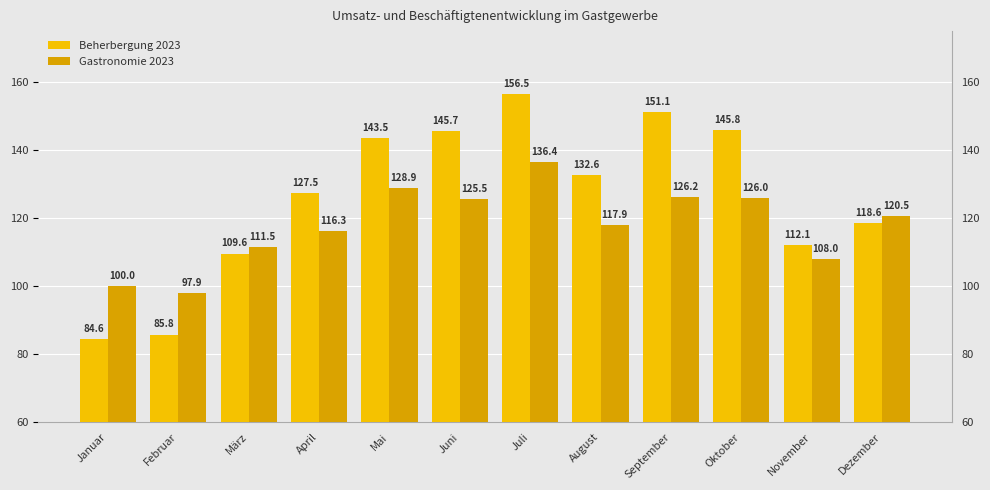

What is the total value across all series at Oktober?

271.8